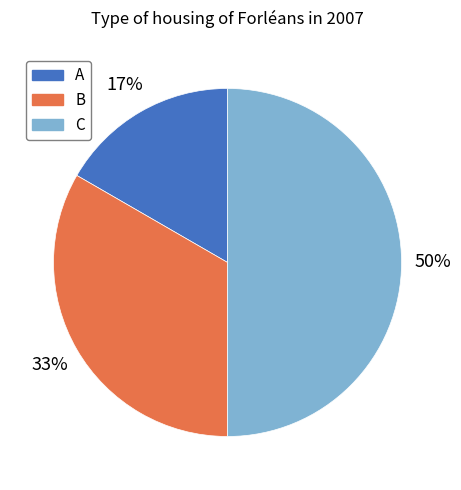

How many slices are in this pie chart?

3